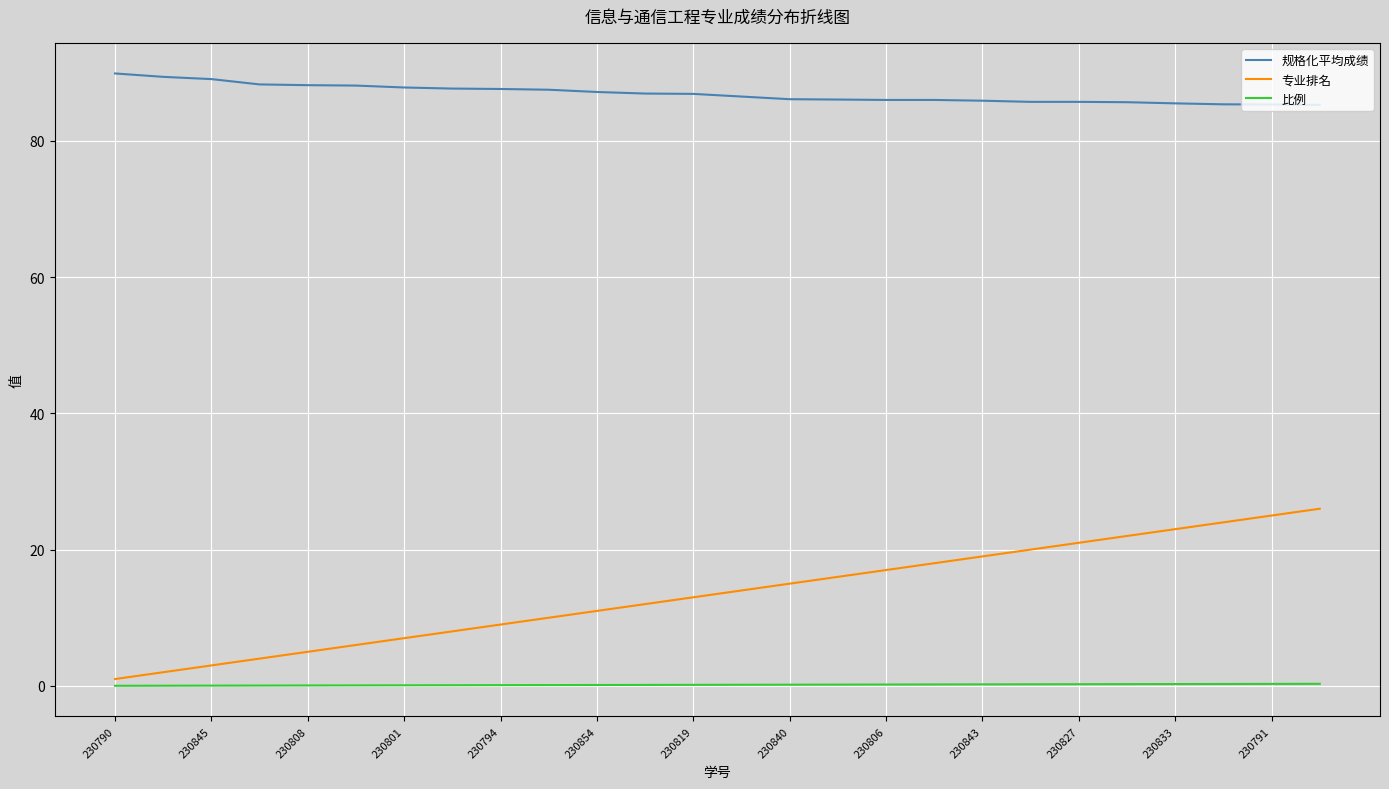

List the series in order of their overall mean, lowest first.

比例, 专业排名, 规格化平均成绩